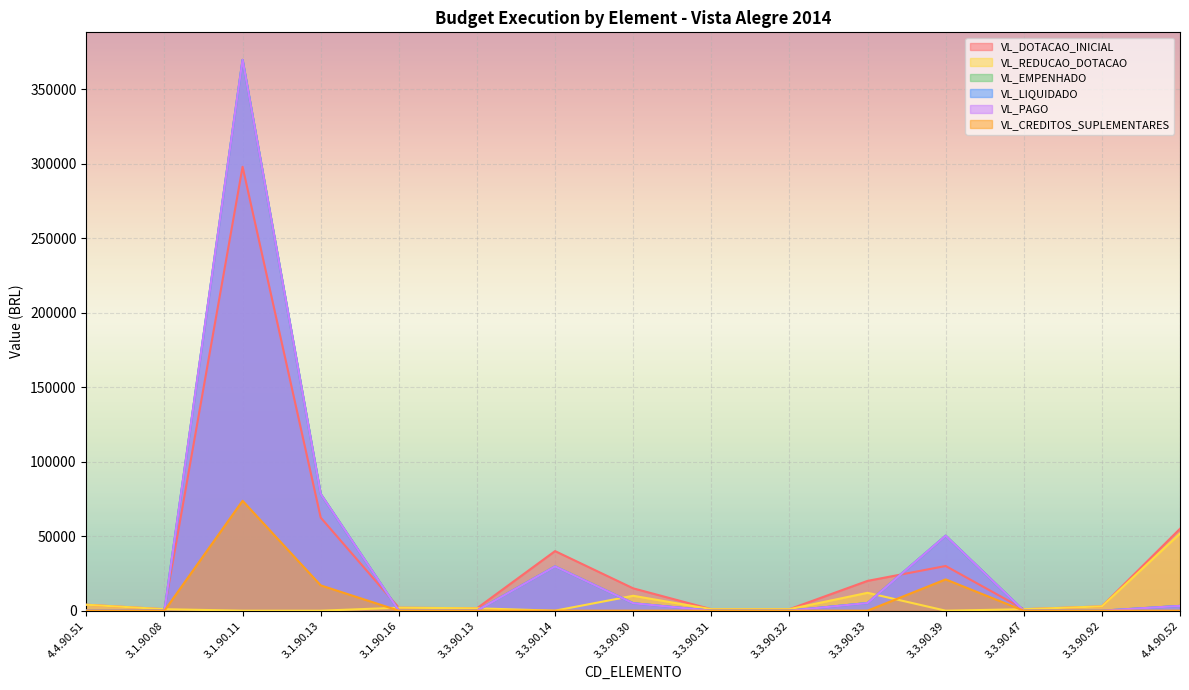

In VL_REDUCAO_DOTACAO, how many points are lower than both neighbors (excluding endpoints)?

2